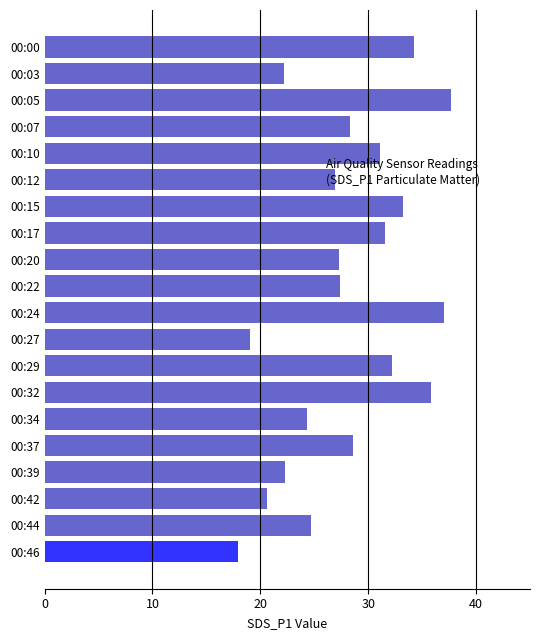

What is the approximate value at 00:10?

31.1